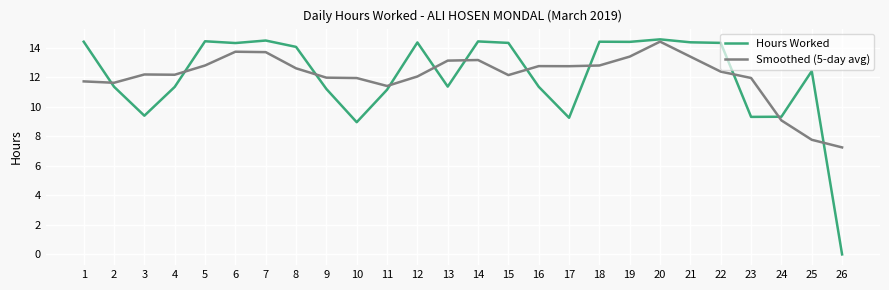

At which label is Smoothed (5-day avg) closest to 10?

24